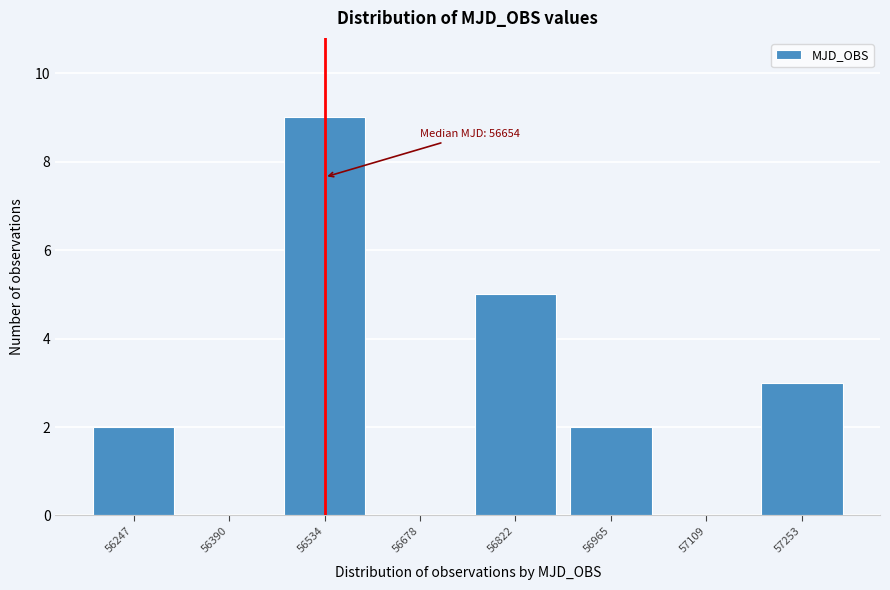

Reading right to left, transcribe all the data shown in this chart.

57253=3	57109=0	56965=2	56822=5	56678=0	56534=9	56390=0	56247=2